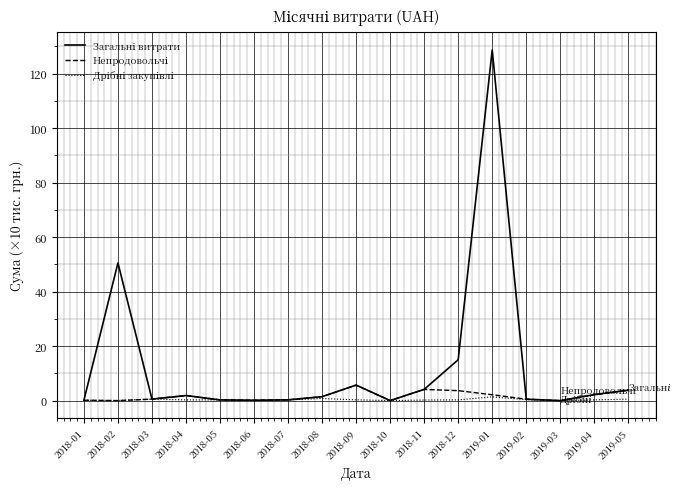

At which category does the chart reach its peak across all series?

2019-01